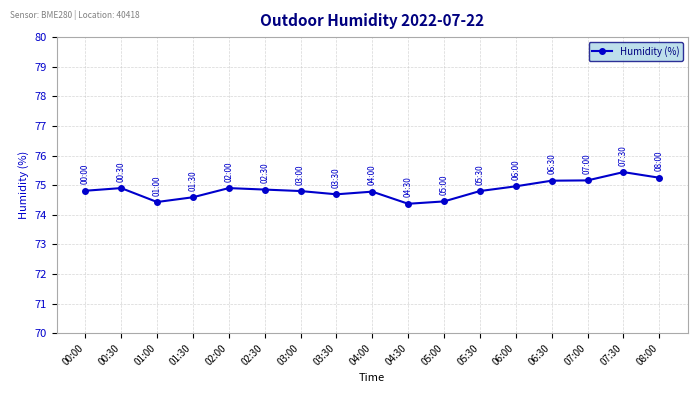

What is the label of the 17th point from the right?

00:00